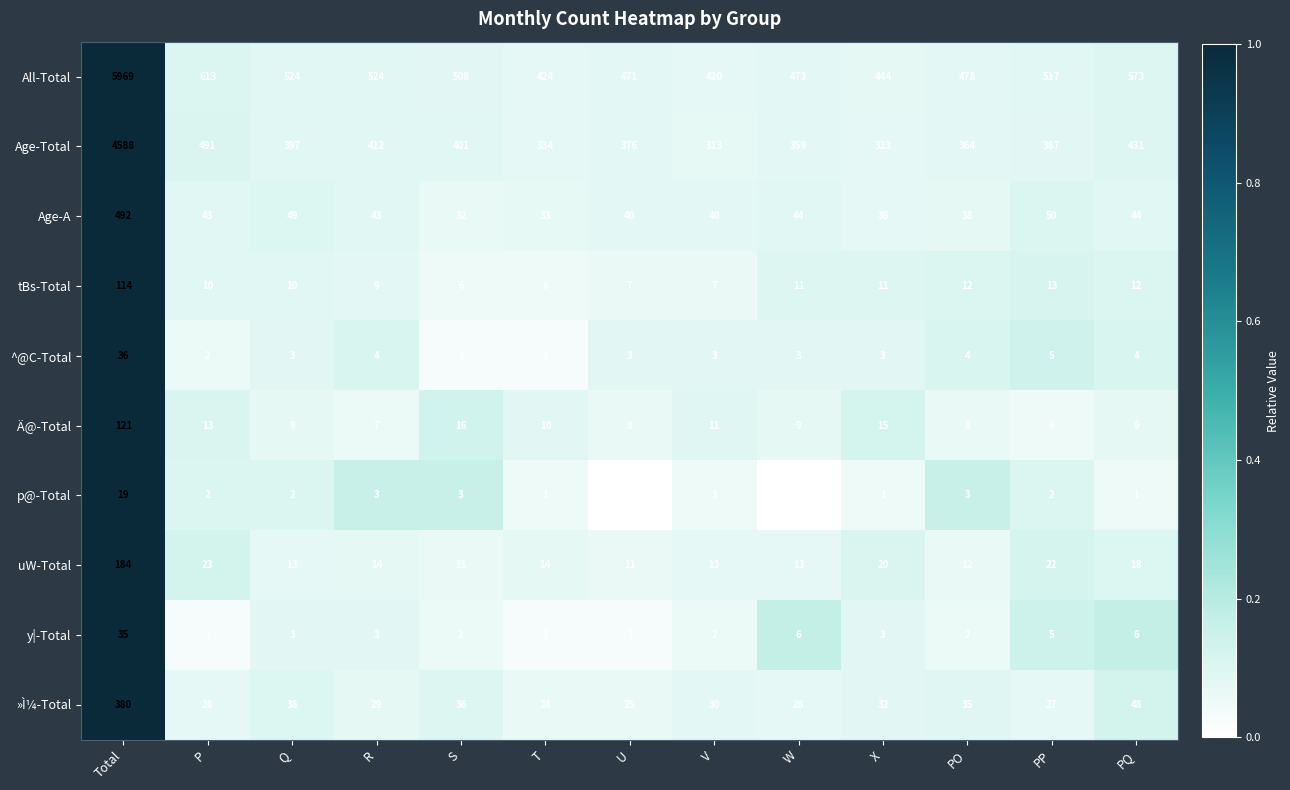

Rank the series by their maximum value, from highest to lowest.

All-Total, Age-Total, Age-A, »Ì¼-Total, uW-Total, Ä@-Total, tBs-Total, ^@C-Total, y|-Total, p@-Total